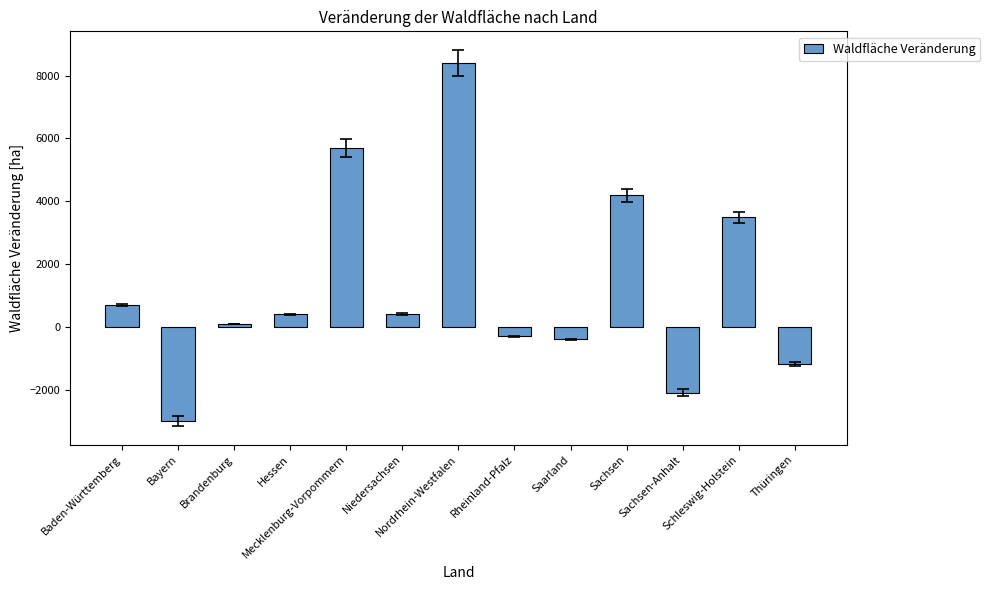

How many distinct data groups are displayed?

1